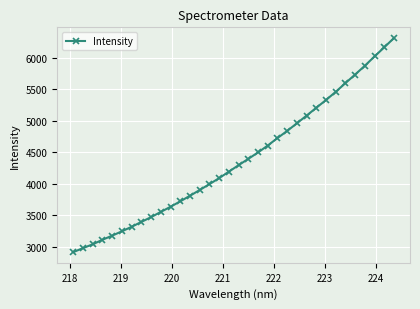

What is the value of the 10th point from the left?

3551.3